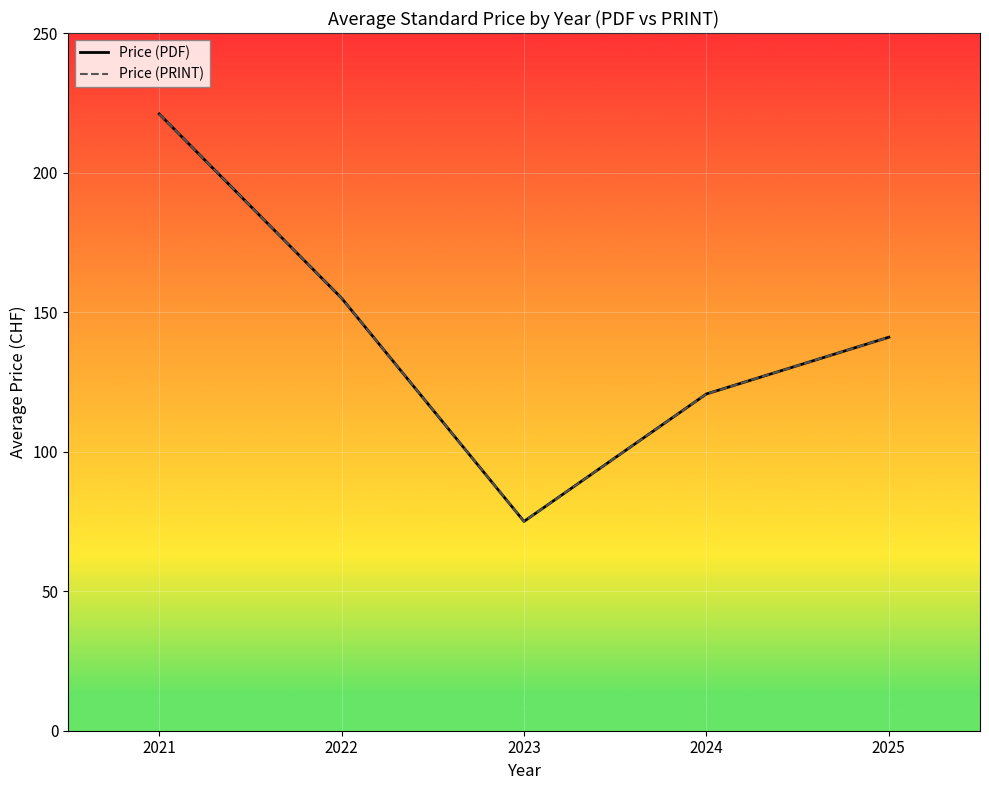

Does the chart have visible grid lines?

Yes